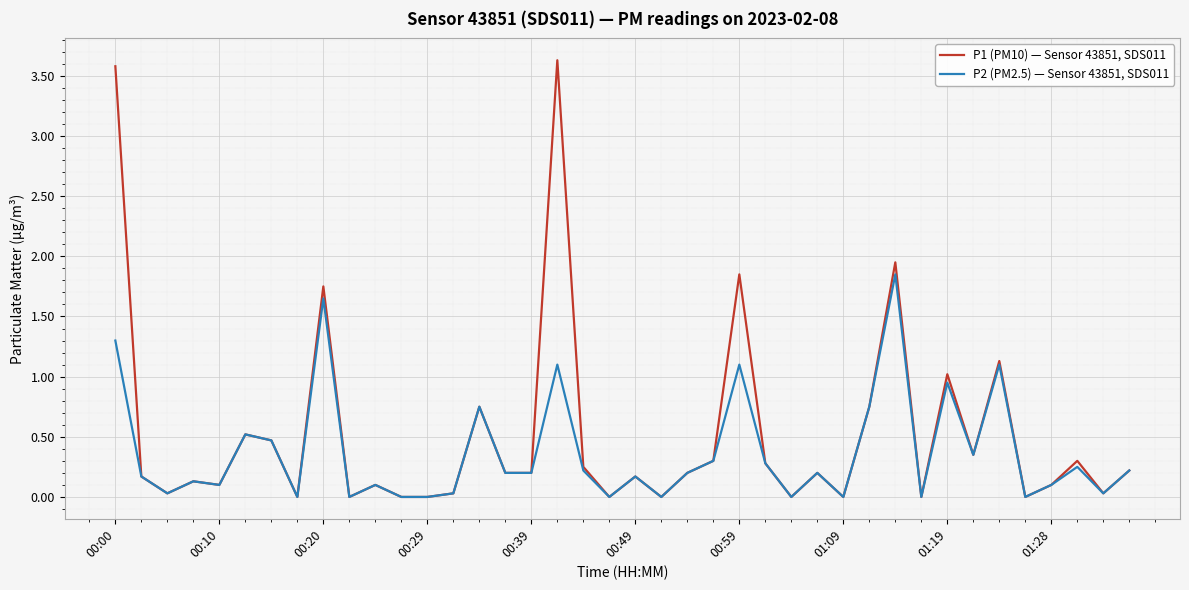

What is the sum of all P2 (PM2.5) — Sensor 43851, SDS011 values?

14.8